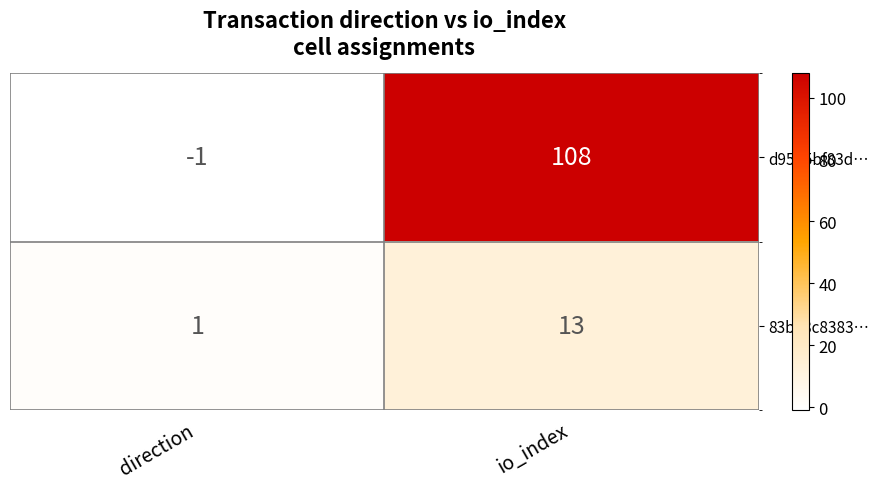

At which category does the chart reach its minimum across all series?

direction